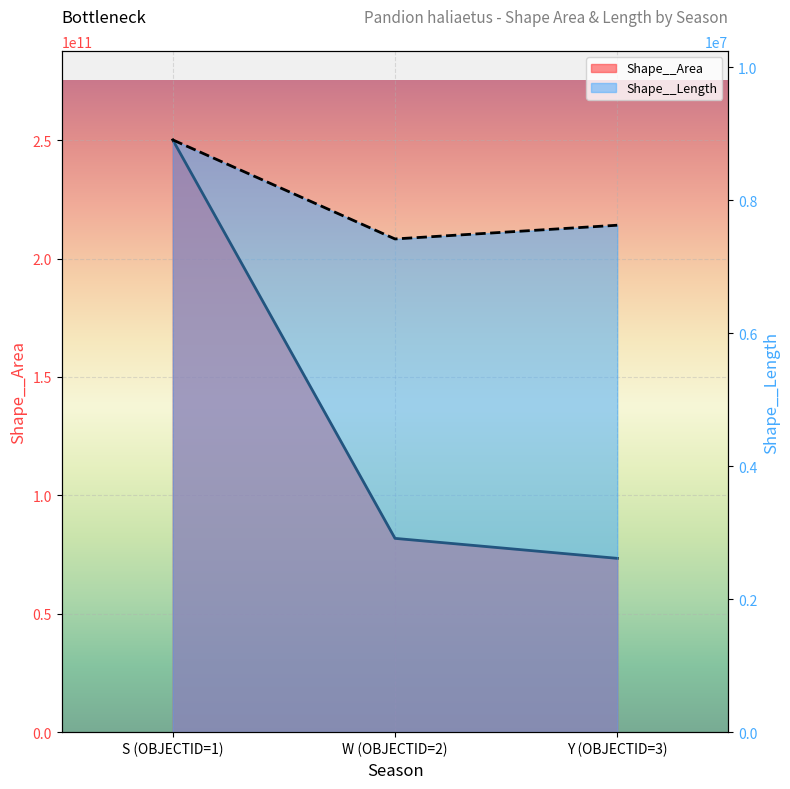

What is the highest value of the Shape__Area series?

250106460701.2